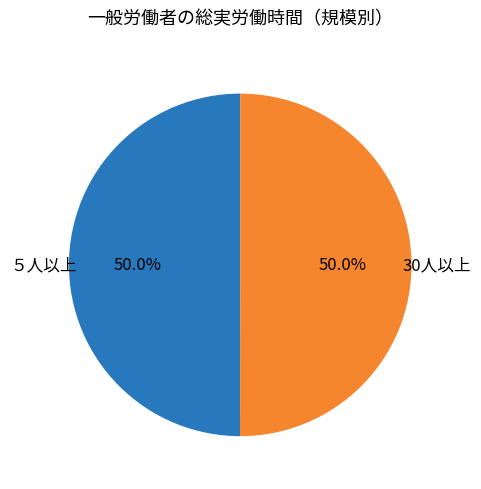

To the nearest percent, what portion does ５人以上 represent?

50%